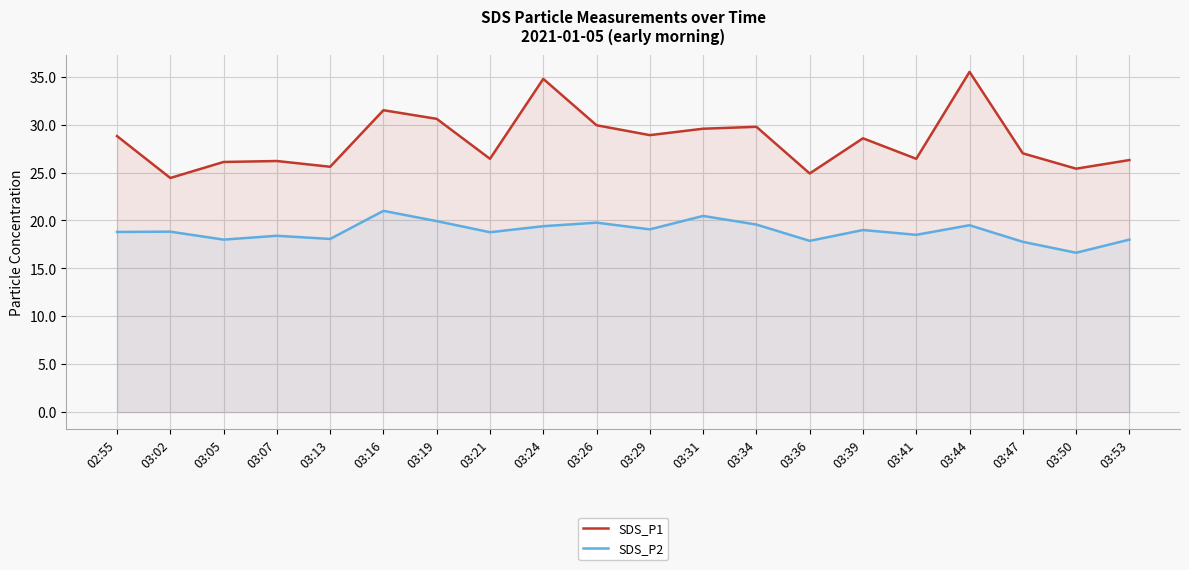

What position from the left is 03:53?

20